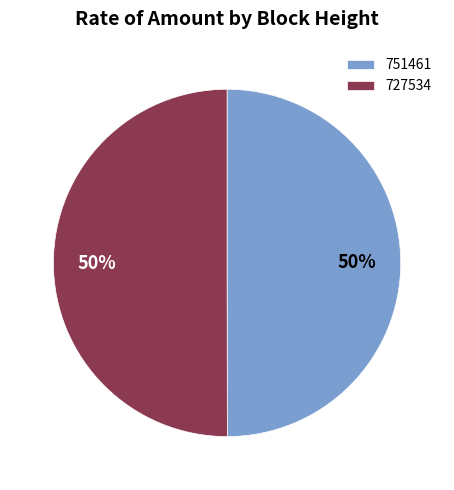

What percentage is the 751461 slice, to the nearest percent?

50%